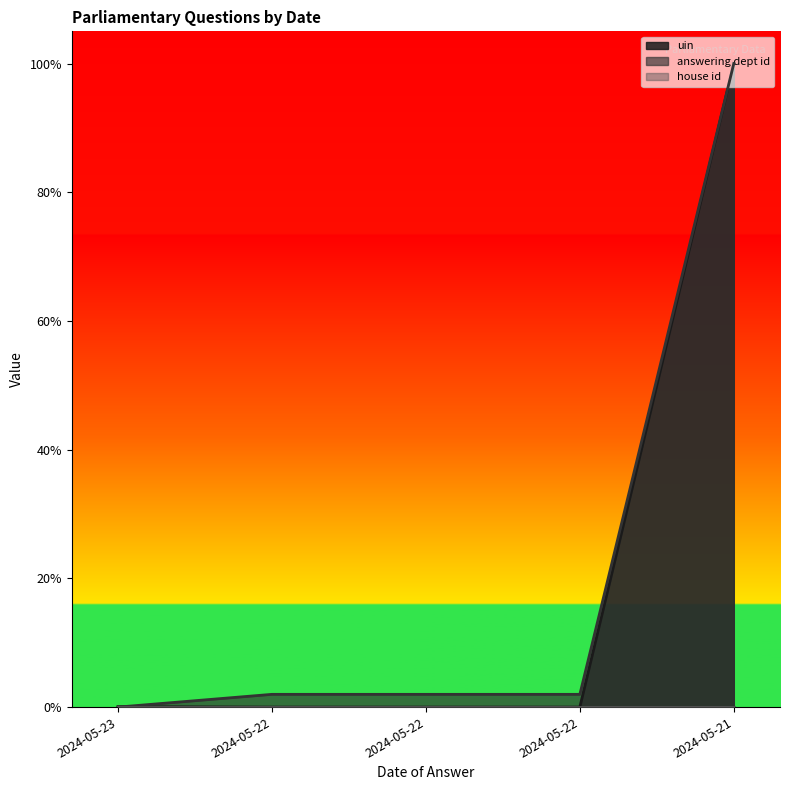

Between 2024-05-22 and 2024-05-21, which series saw the biggest shift?

uin